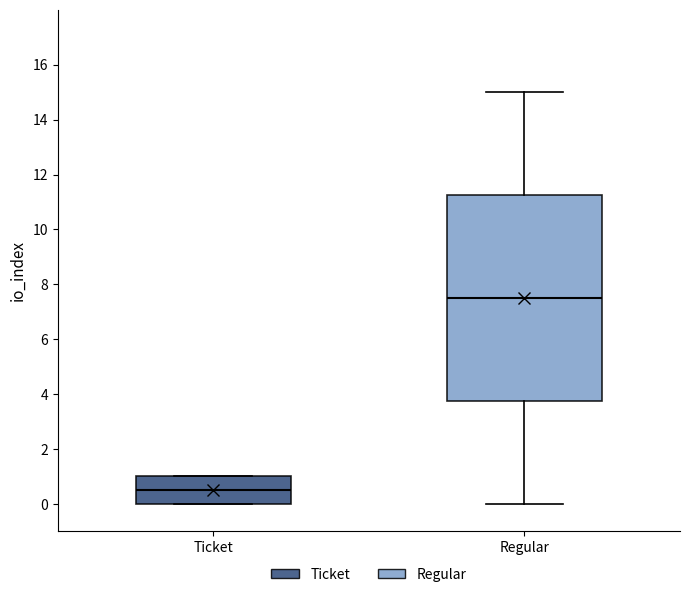

Which box is the tallest, from its lower edge to its upper edge?

Regular